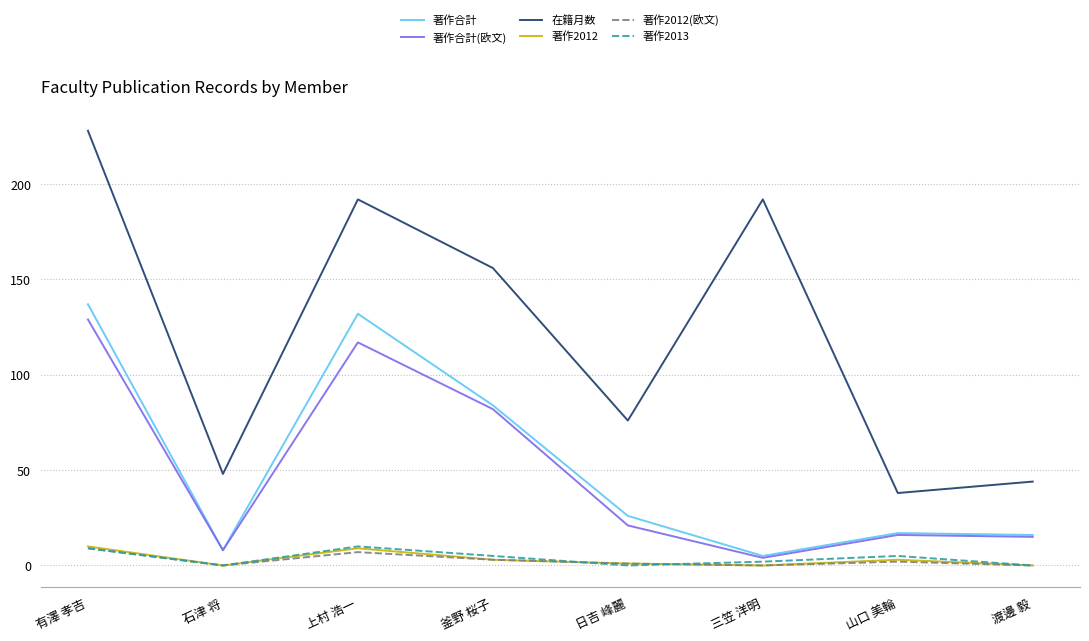

The 著作合計(欧文) series shows 29 at 日吉 峰麗. True or false?

False